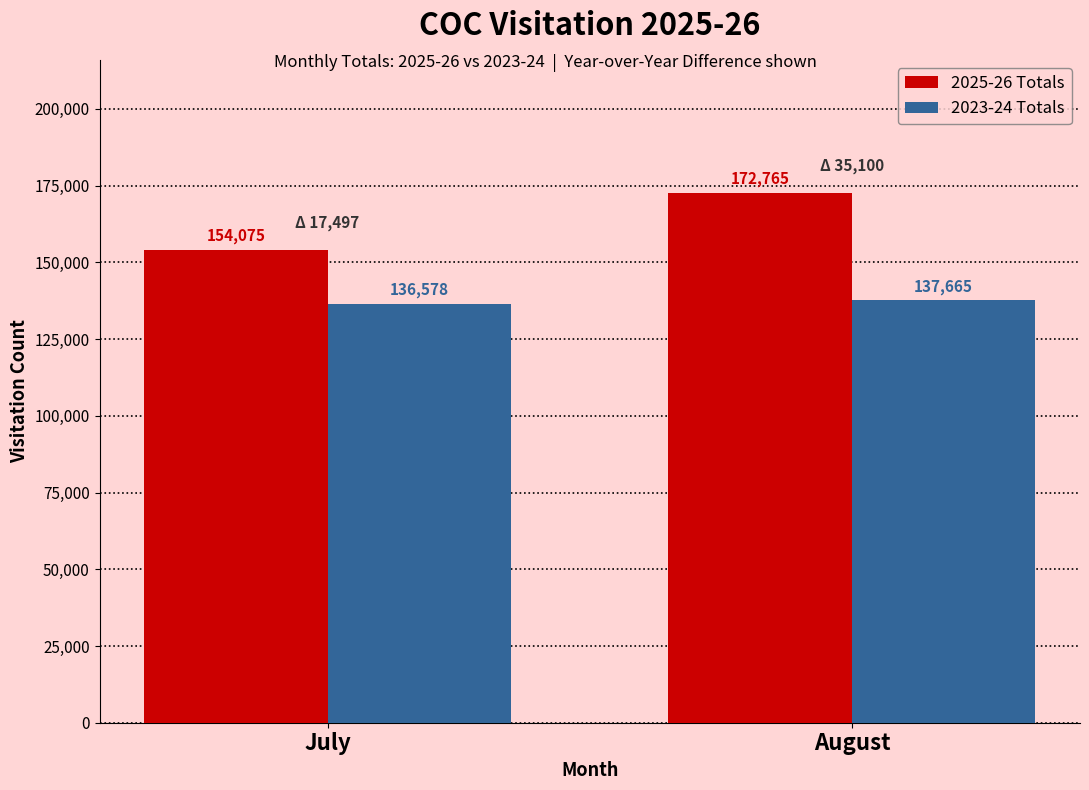

What value does the 2023-24 Totals series have at August?

137665